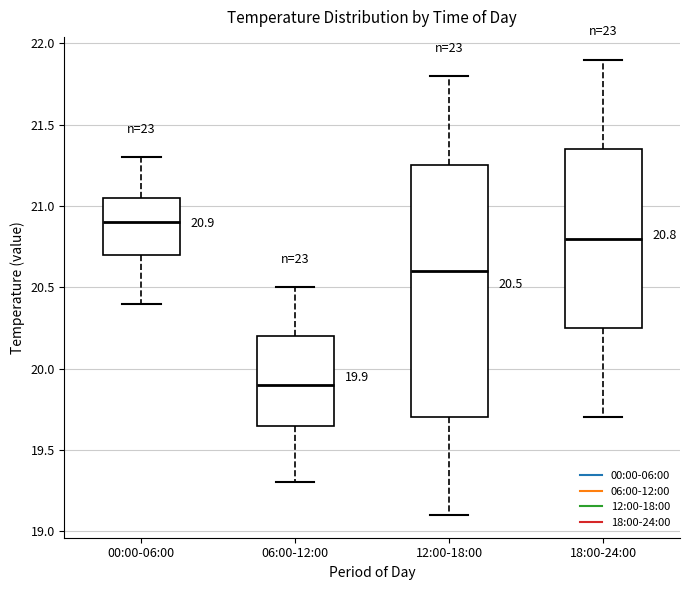

Comparing the boxes themselves (not the whiskers), which one is the tallest?

12:00-18:00